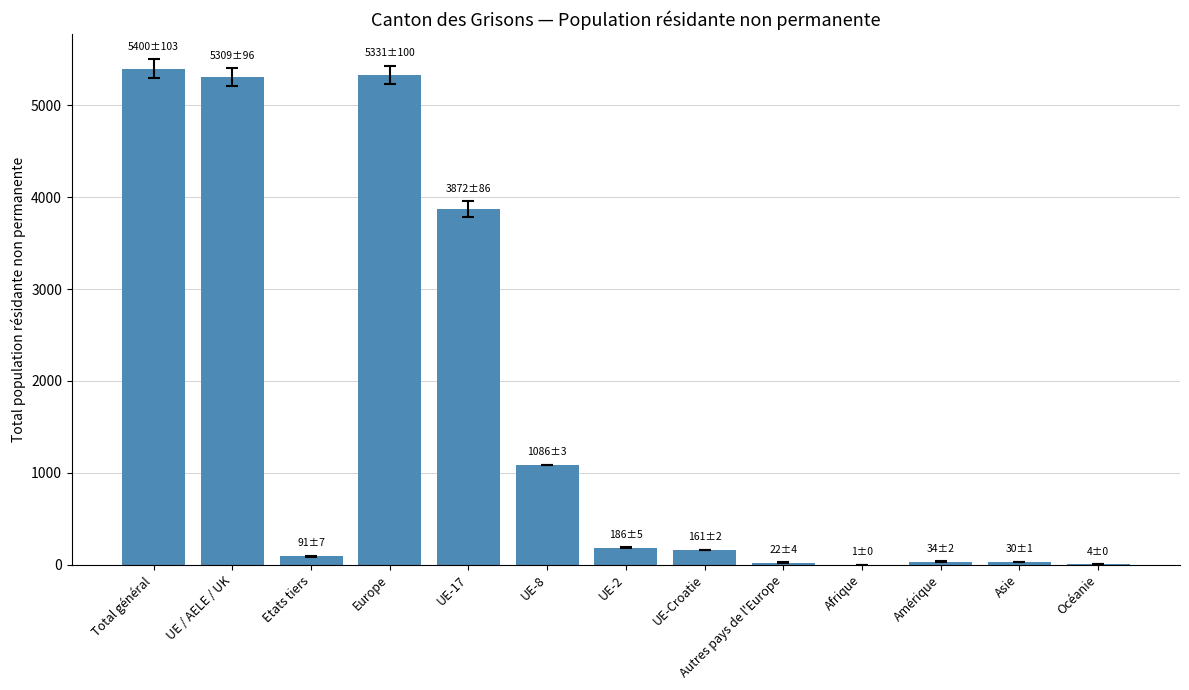

Where is the data nearest to the value 2700?

UE-17